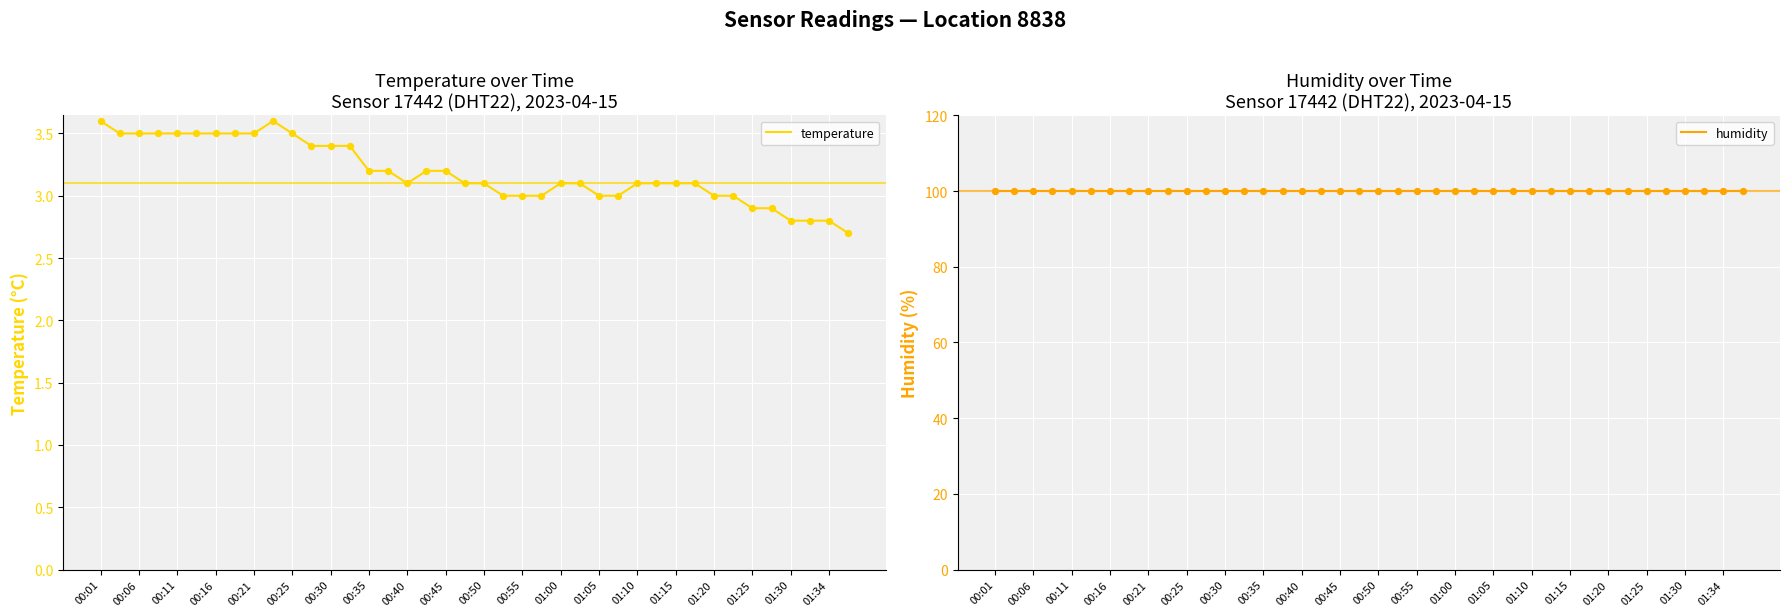

Is it true that temperature equals 2.8 at 01:34?

True